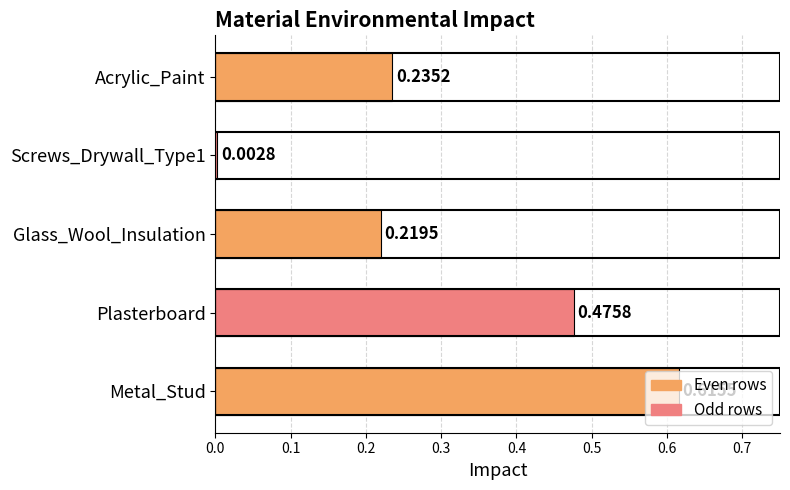

List the labels in order of value, largest first.

Metal_Stud, Plasterboard, Acrylic_Paint, Glass_Wool_Insulation, Screws_Drywall_Type1